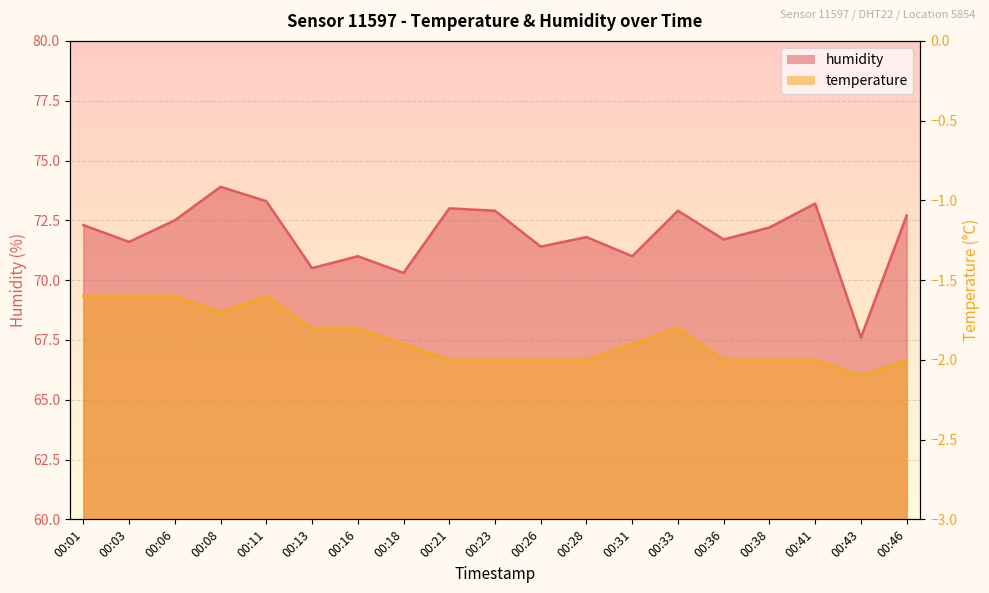

Where is temperature nearest to the value -1?

00:01